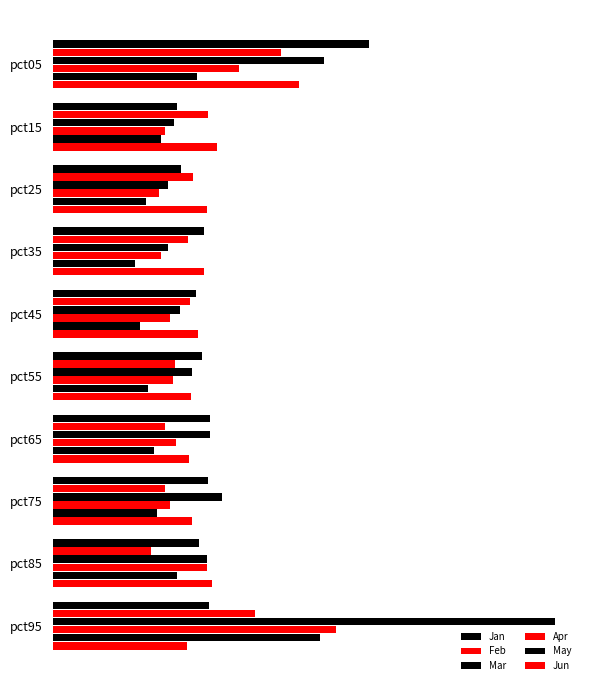

Which series has the largest range (max minus min)?

Mar